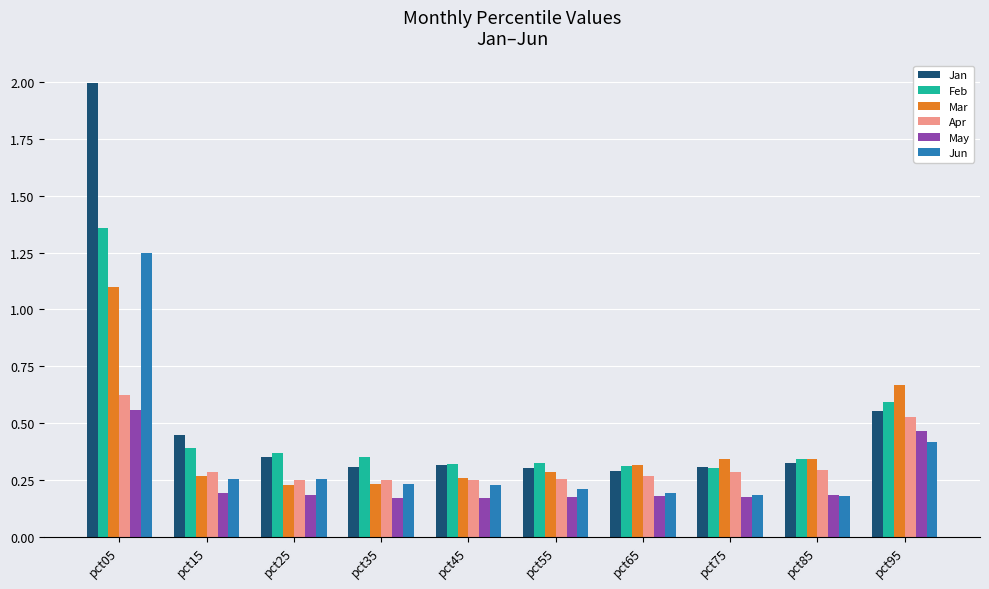

How many Jan values are between 0 and 1?

9